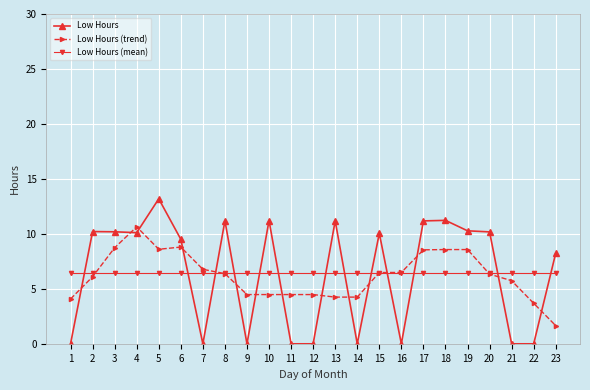

What is the average value of the Low Hours (mean) series?

6.4